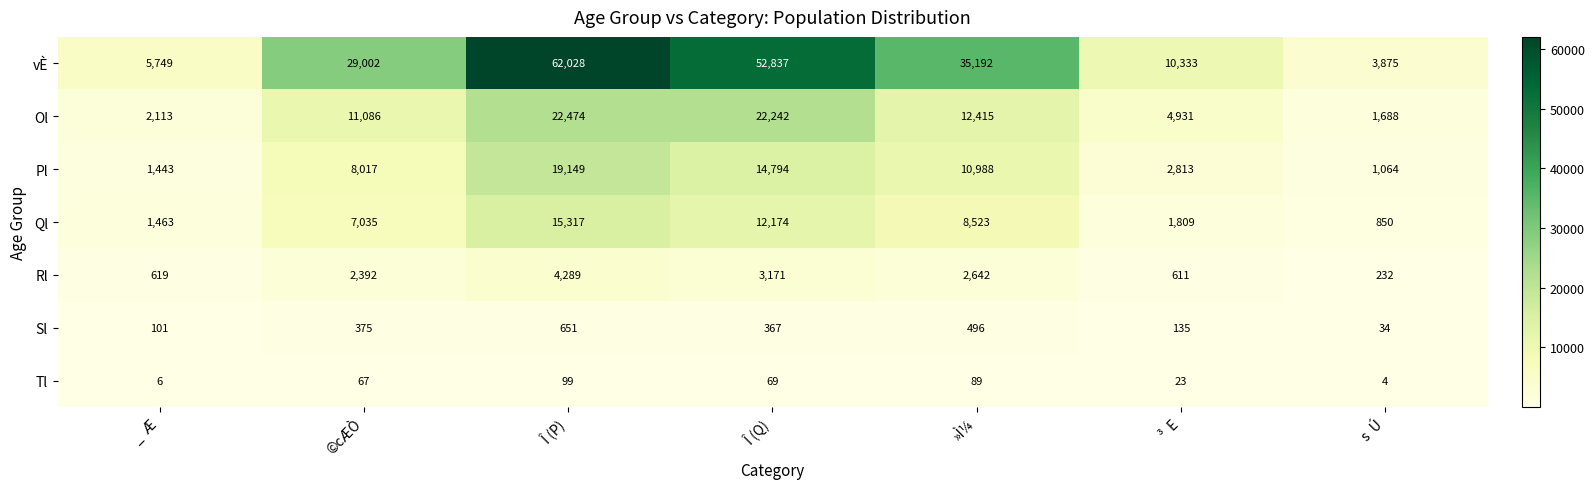

What is the difference between the Ql values at ©cÆÒ and  Î (P)?

8282